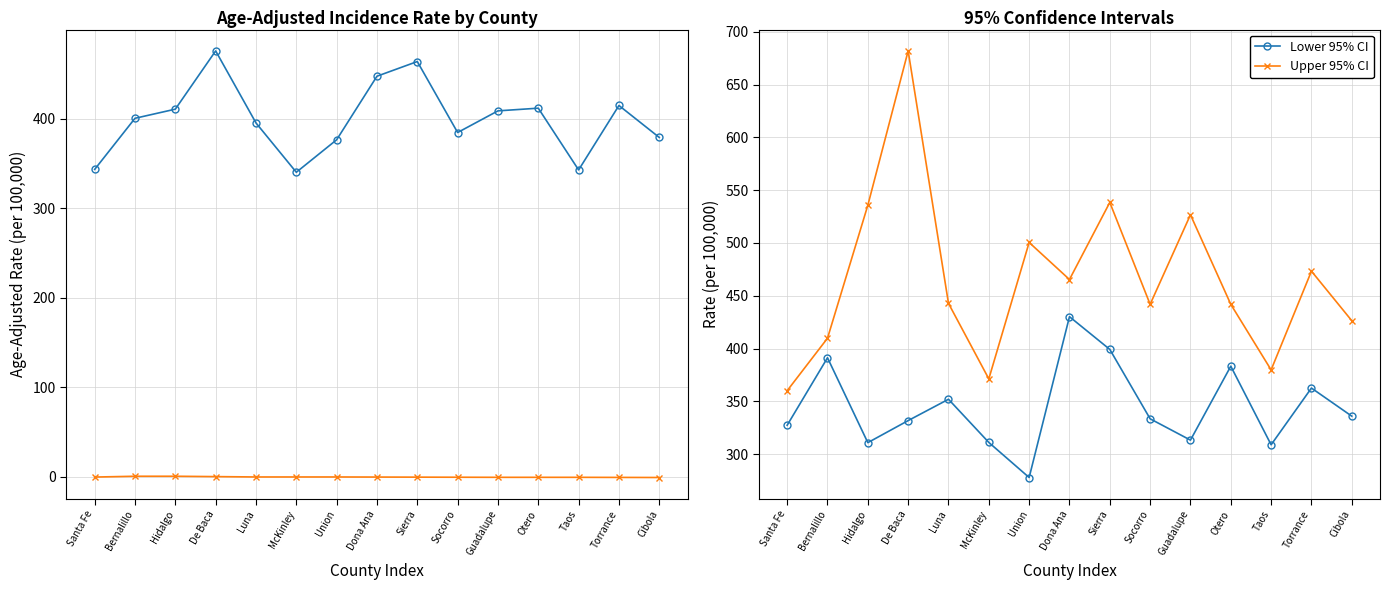

Which label corresponds to the smallest value in the chart?

Cibola